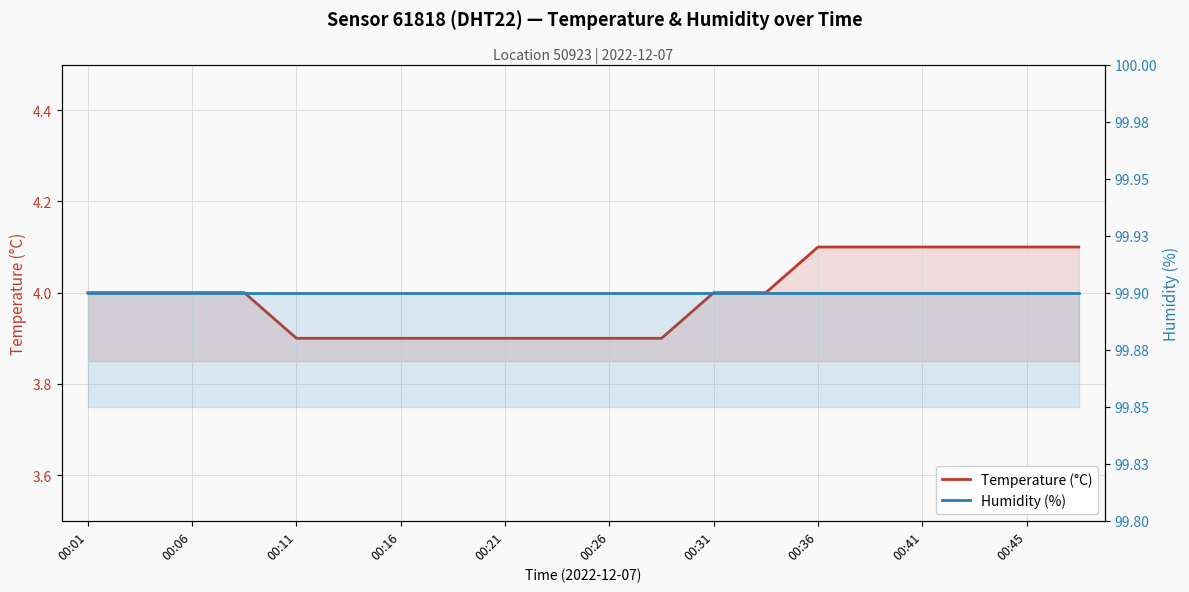

At which label is temperature closest to 4?

00:01